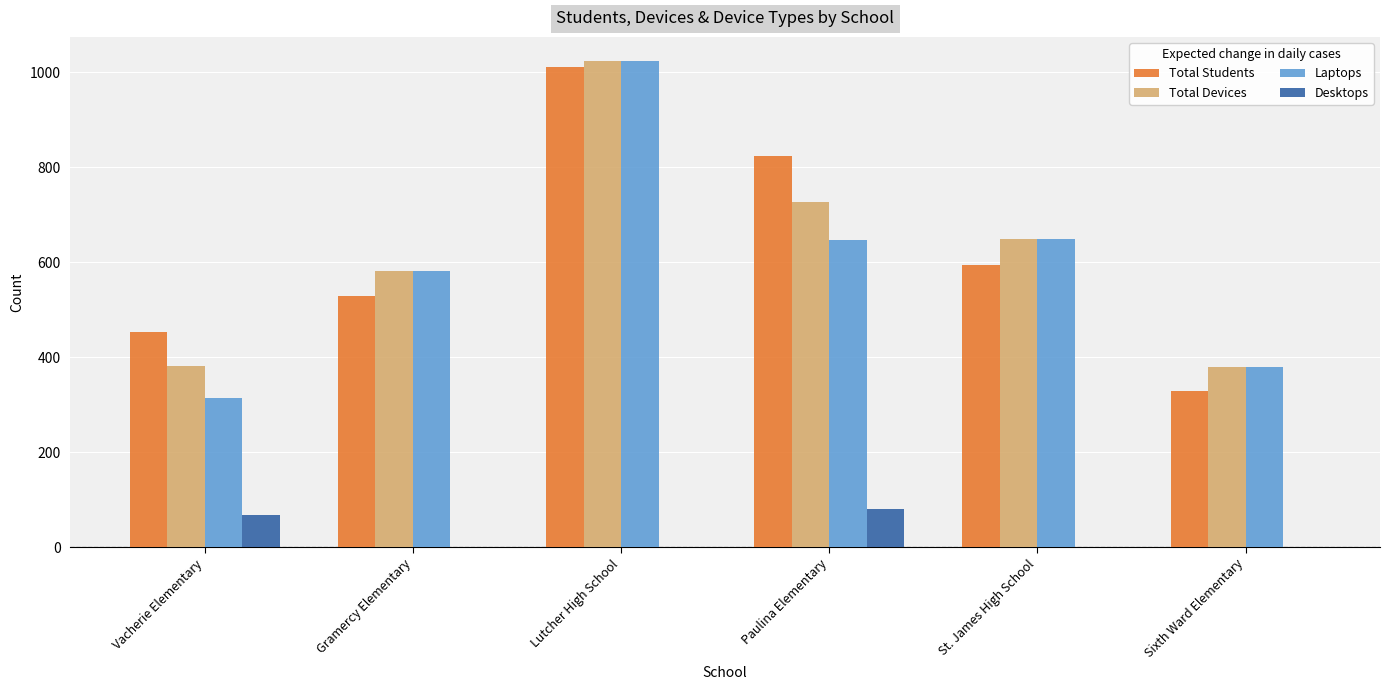

What are all the series names shown in the legend?

Total Students, Total Devices, Laptops, Desktops